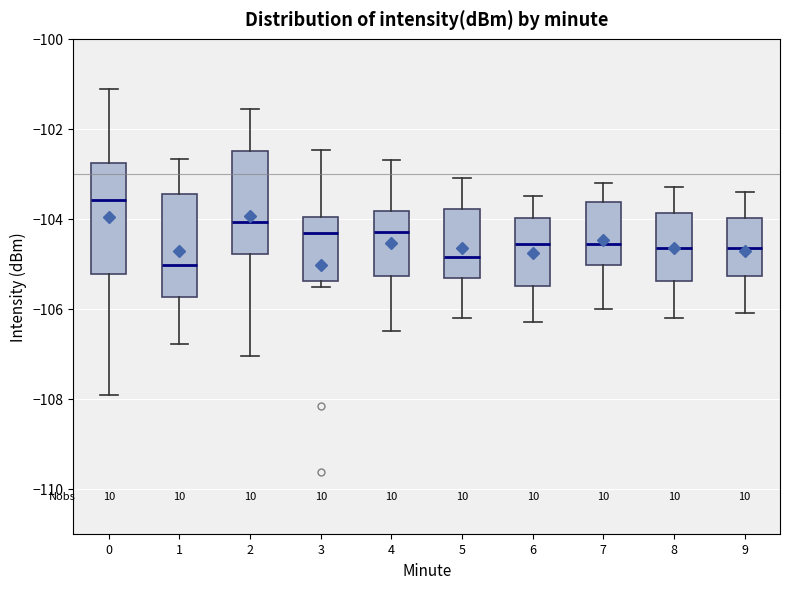

Which box has the highest median line?

0